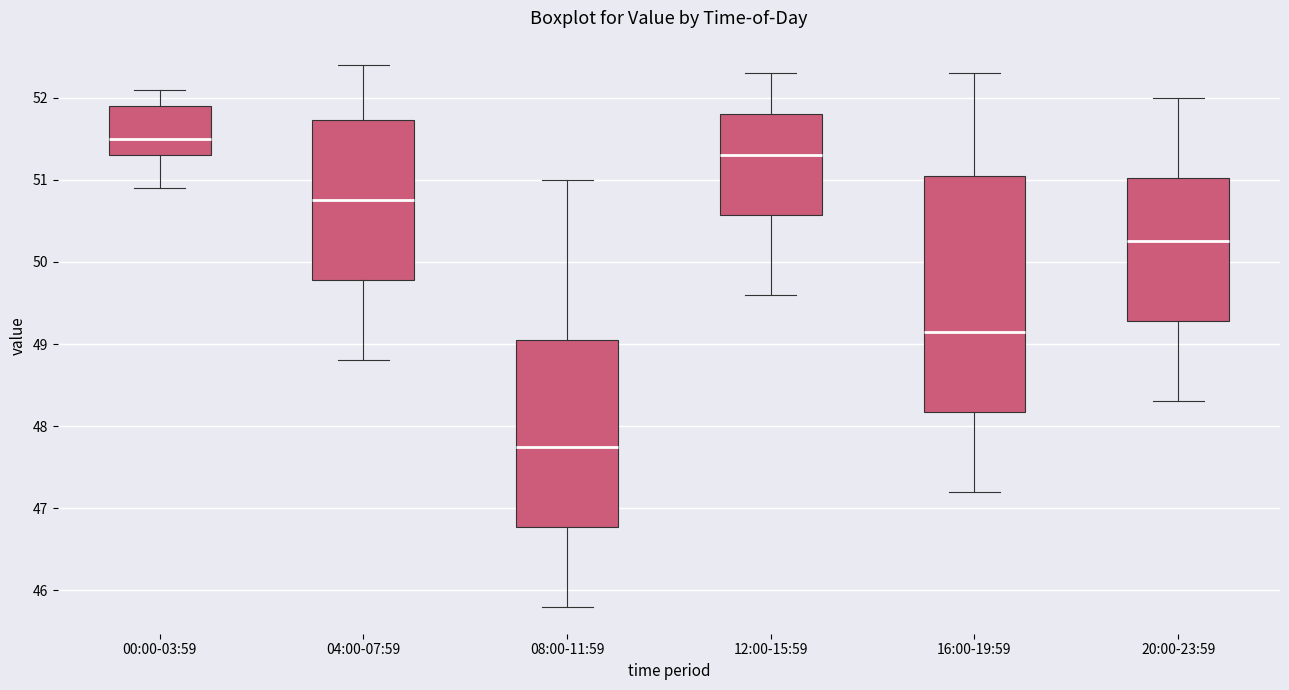

Which box's median line is the highest?

00:00-03:59